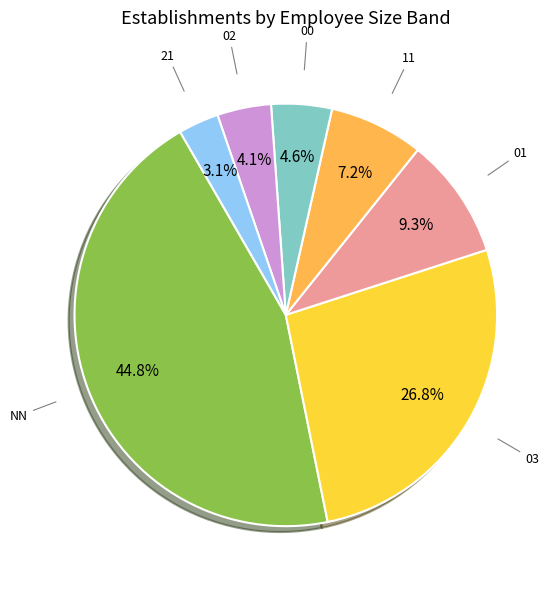

Does any single category account for the majority?

No